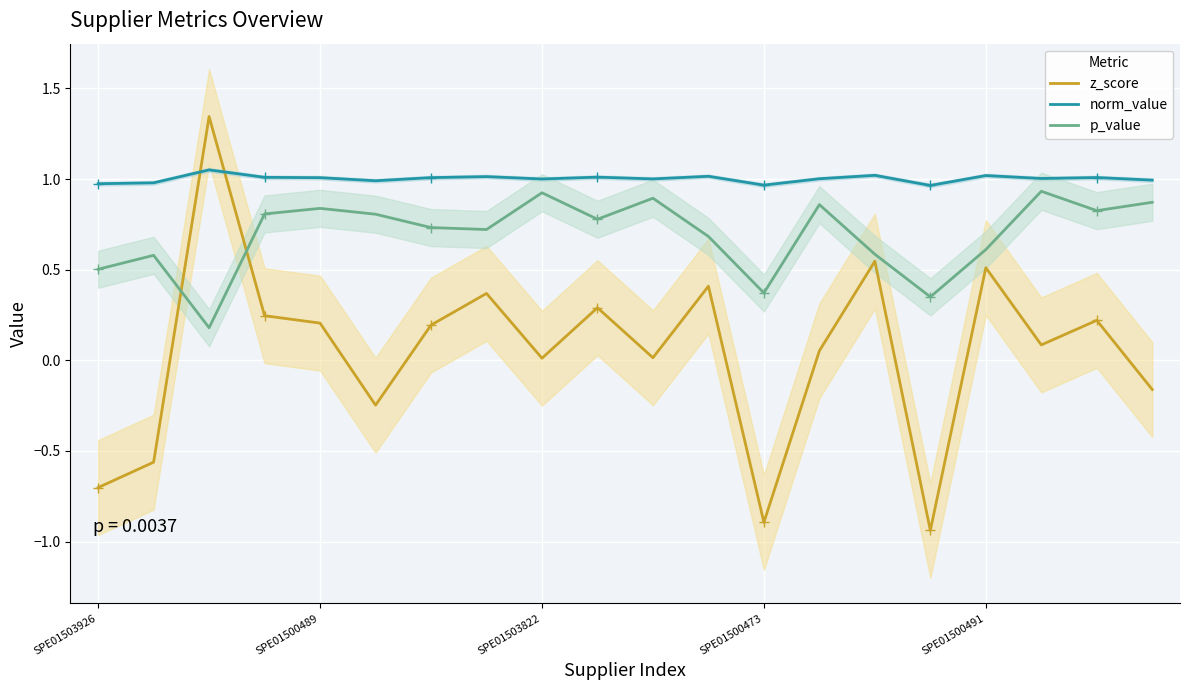

True or false: z_score and p_value intersect in this chart.

True